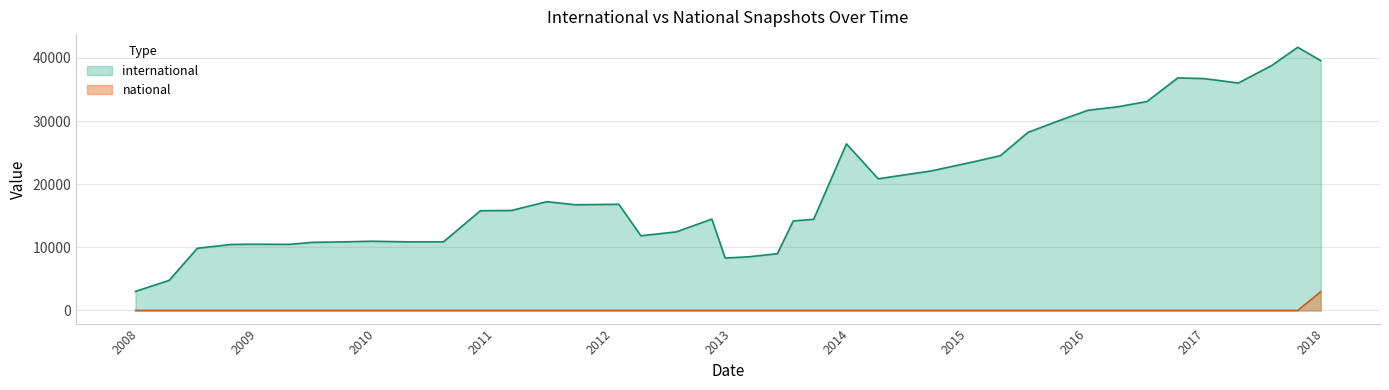

Which series has the largest range (max minus min)?

international